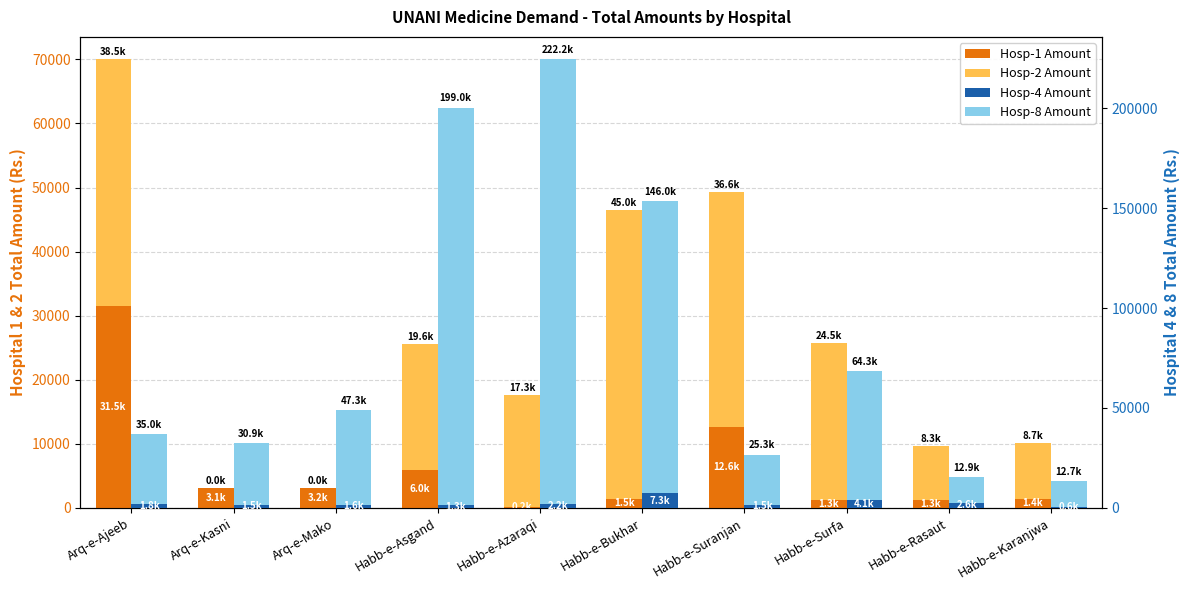

What is the maximum value shown in the chart?

222160.0